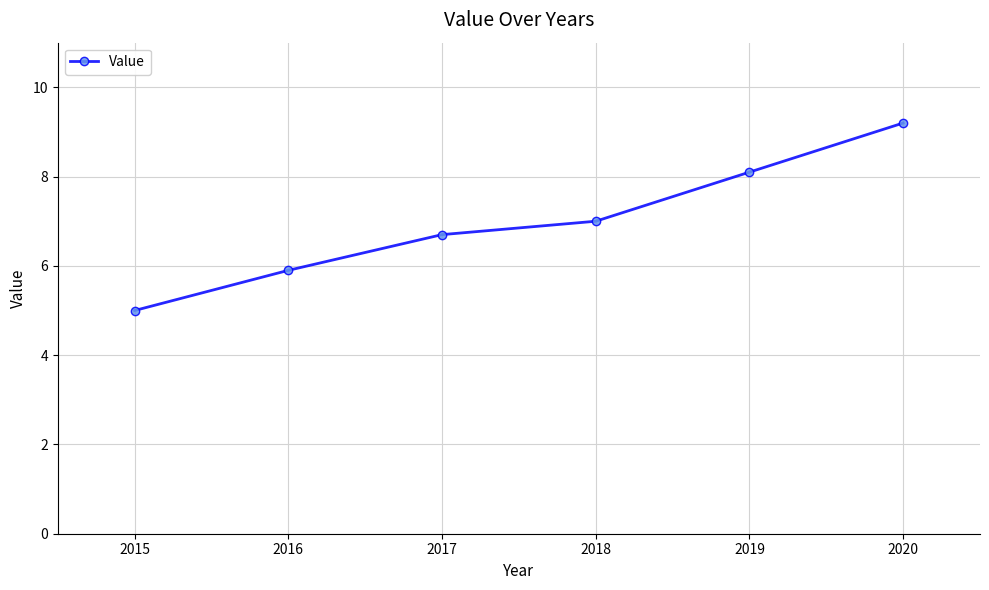

Which category has the lowest value across all series?

2015